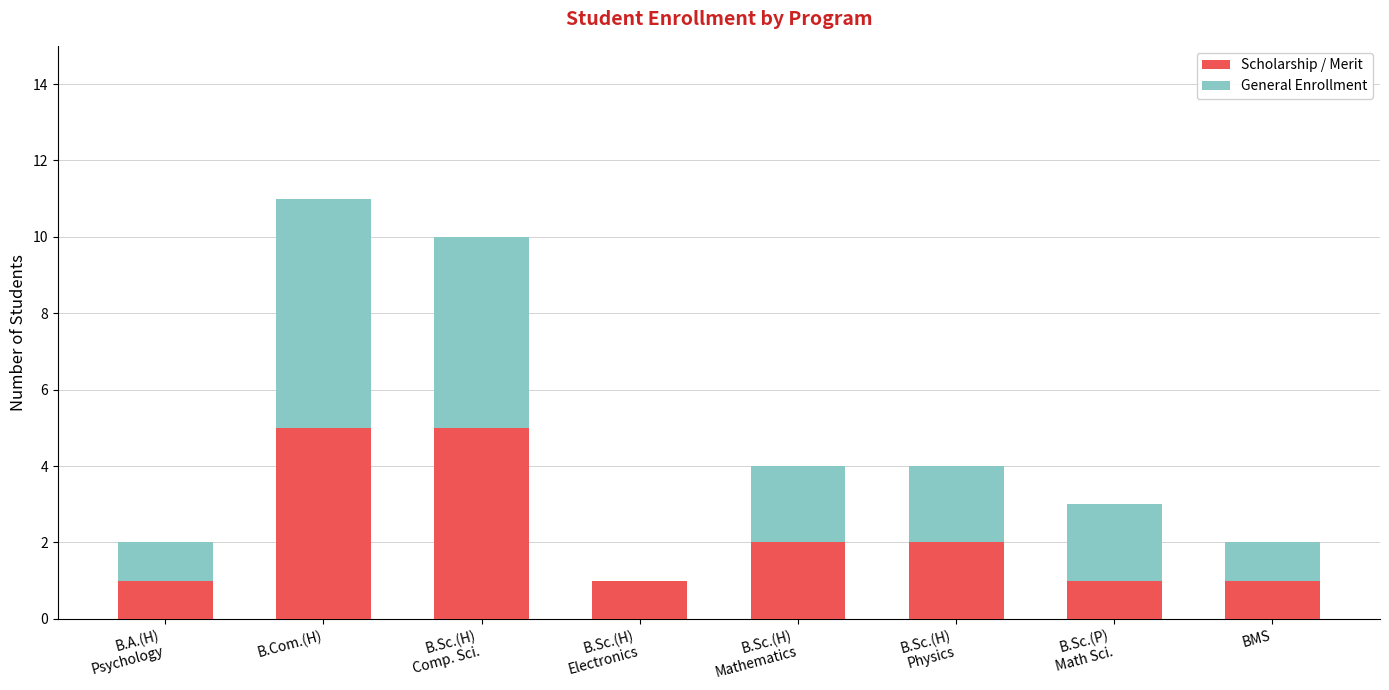

At which category is the sum across all series the highest?

B.Com.(H)